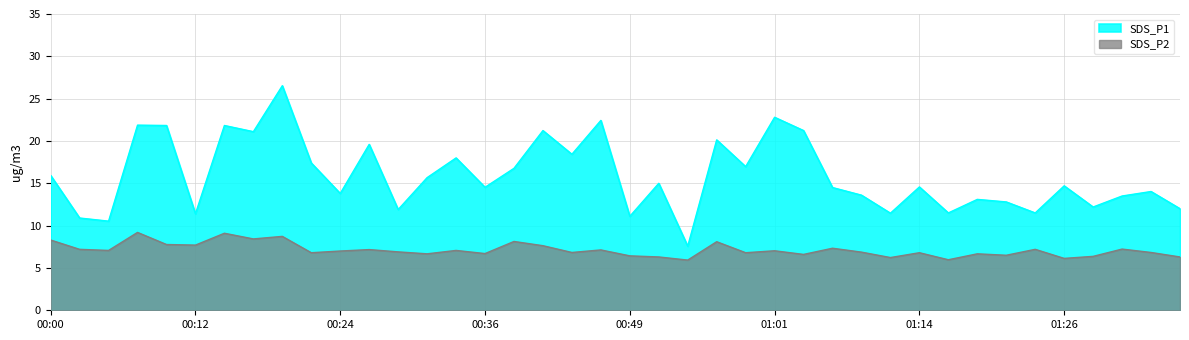

True or false: SDS_P2 has a value of 2.0 at 01:04.

False